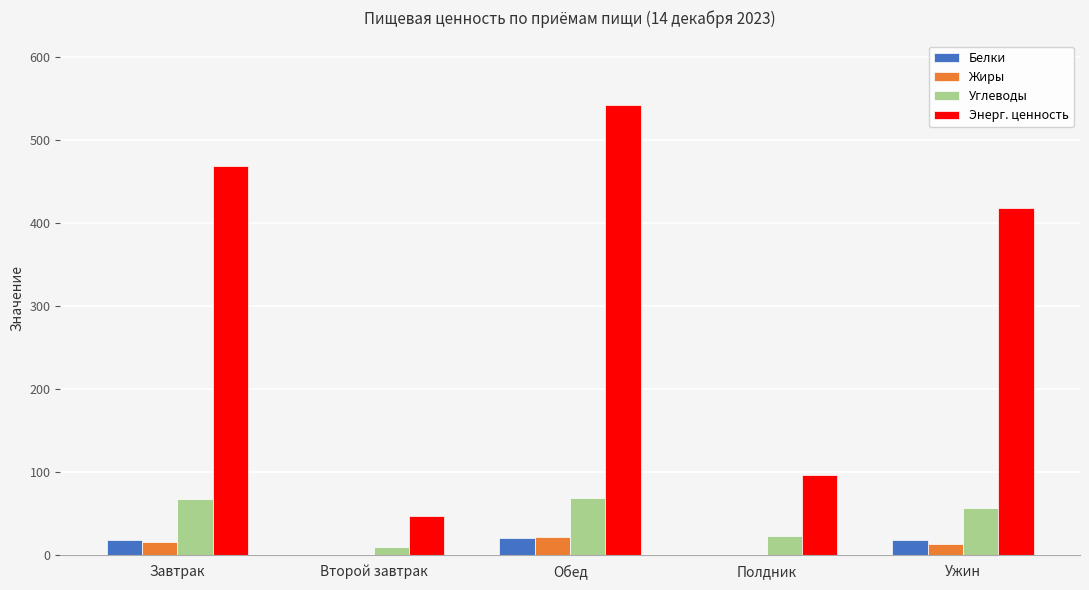

At which label does Энерг. ценность reach its peak?

Обед